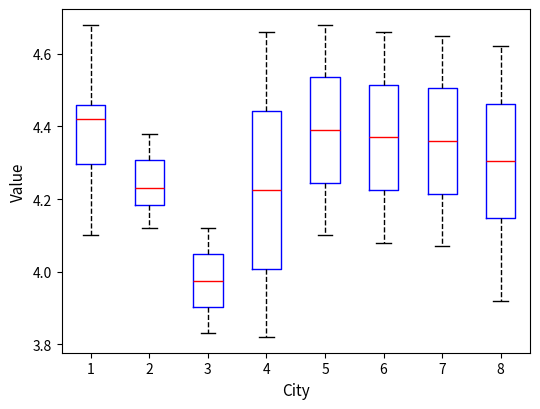

Which box's median line is the highest?

1